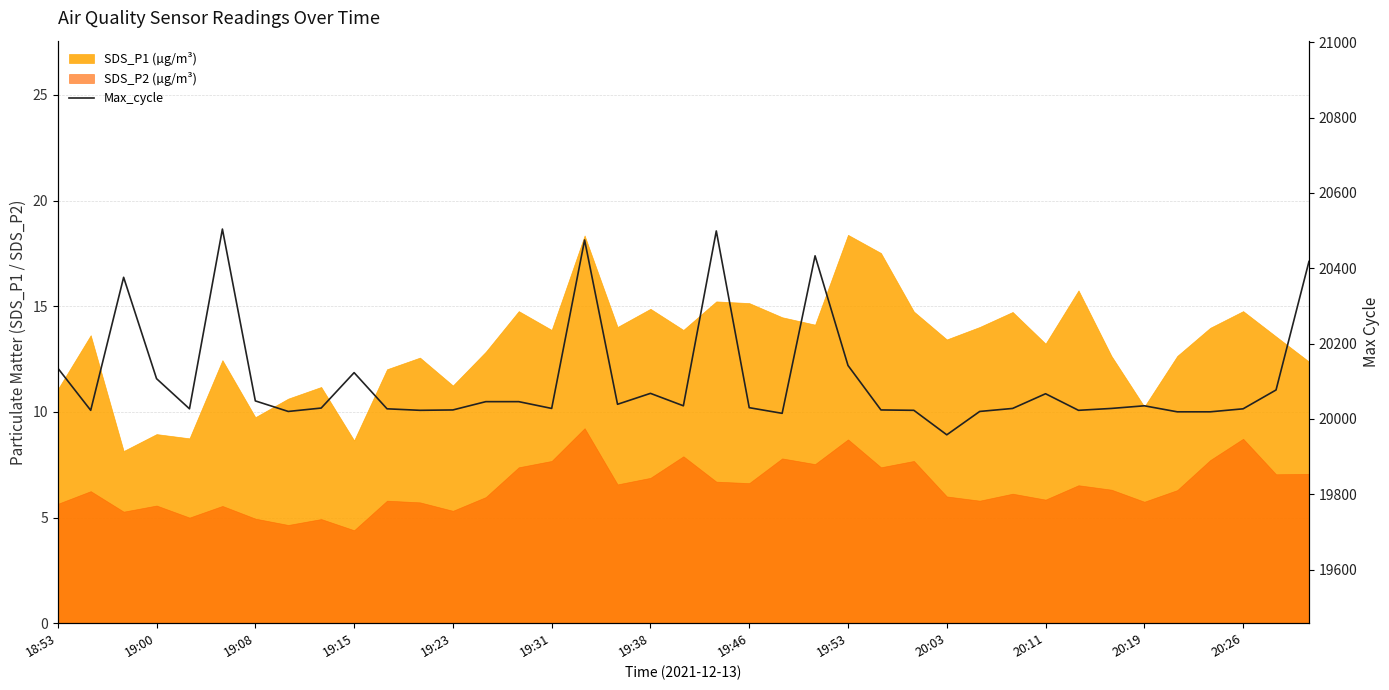

True or false: the data has more than 1 interior local peaks.

True